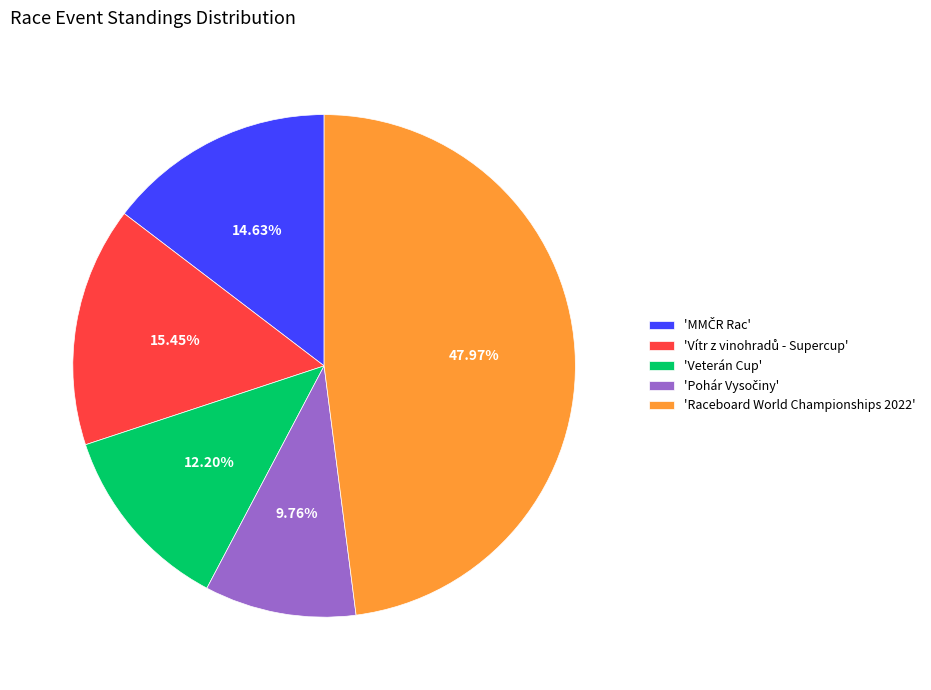

How many segments does this pie chart have?

5